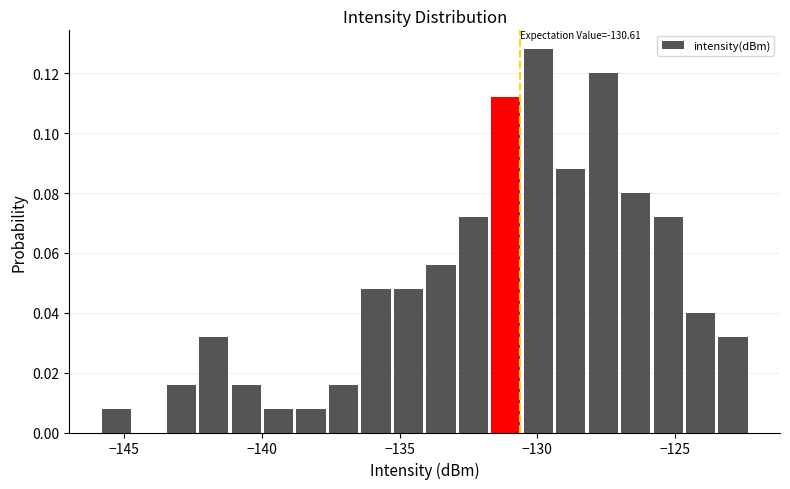

Around what value on the x-axis is the tallest bar? Give the approximate position of its centre, as read against the axis.

-130.0